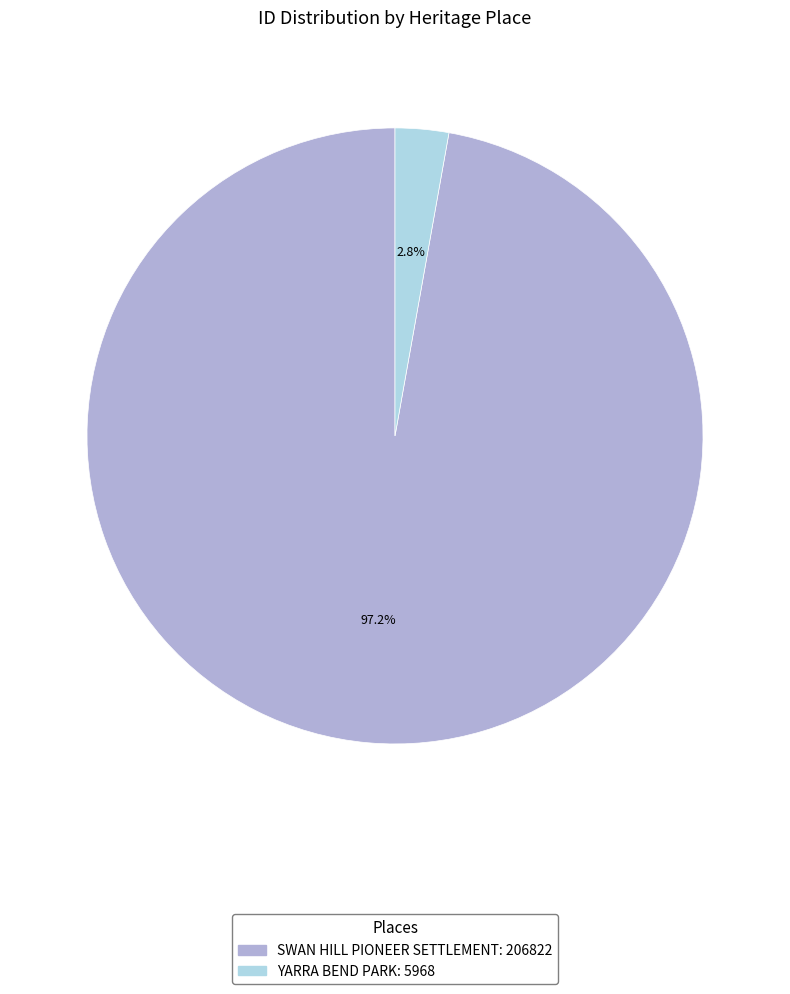

Count the number of slices in the pie.

2